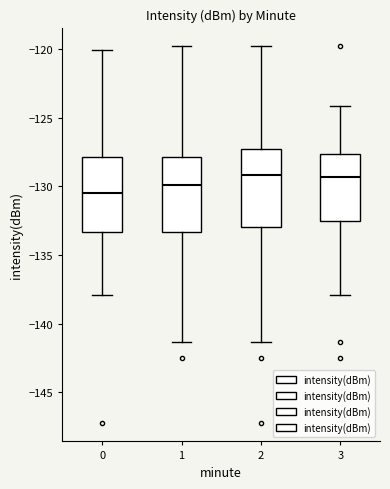

Reading left to right, transcribe this box plot: for each box, give where its median line is, the range the box spans, and where its two whiskers end, as read against the y-axis. The values are not printed on the chart, so give them approximately, as read against the axis.

0: median -130.5, box -133.5 to -128.0, whiskers -138.0 to -120.0
1: median -130.0, box -133.5 to -128.0, whiskers -141.5 to -120.0
2: median -129.0, box -133.0 to -127.5, whiskers -141.5 to -120.0
3: median -129.5, box -132.5 to -127.5, whiskers -138.0 to -124.0